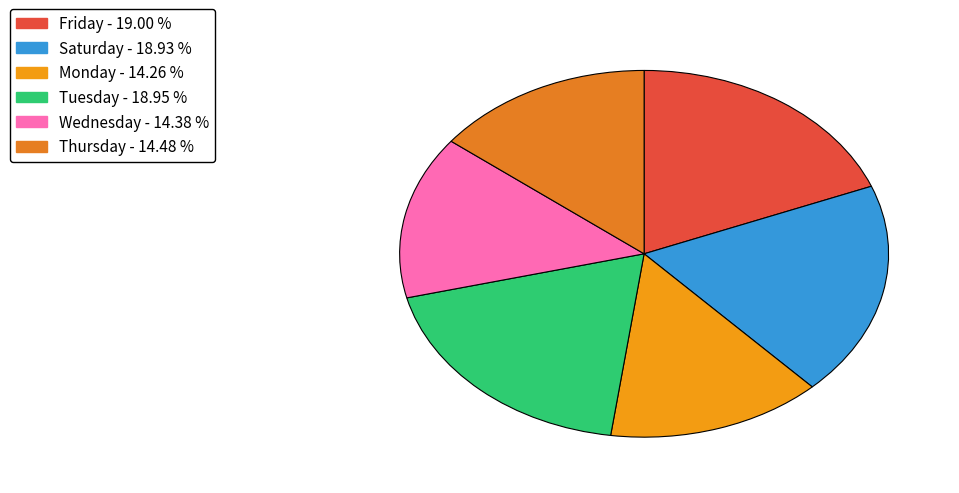

Count the number of slices in the pie.

6